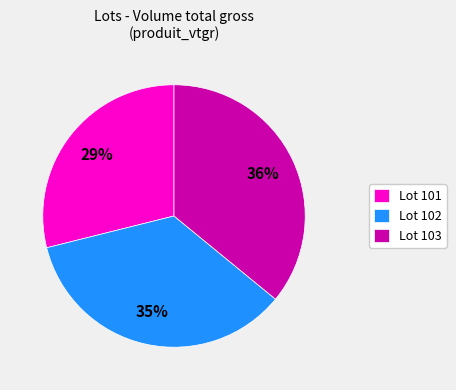

Combined, do Lot 103 and Lot 101 account for over 50%?

Yes